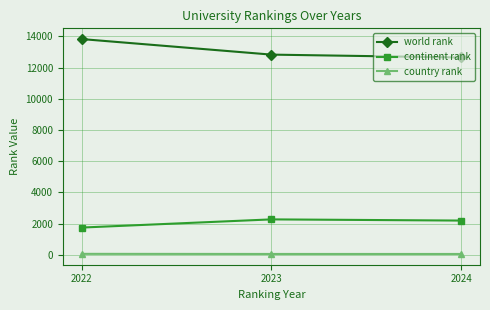

Which series has the widest spread of values?

world rank